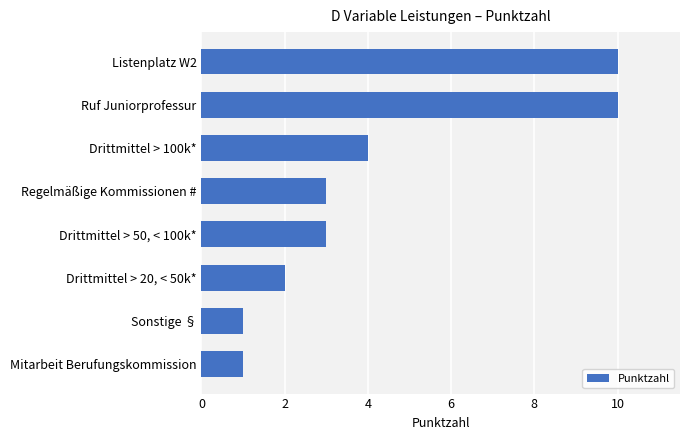

What value does the data have at Regelmäßige Kommissionen #?

3